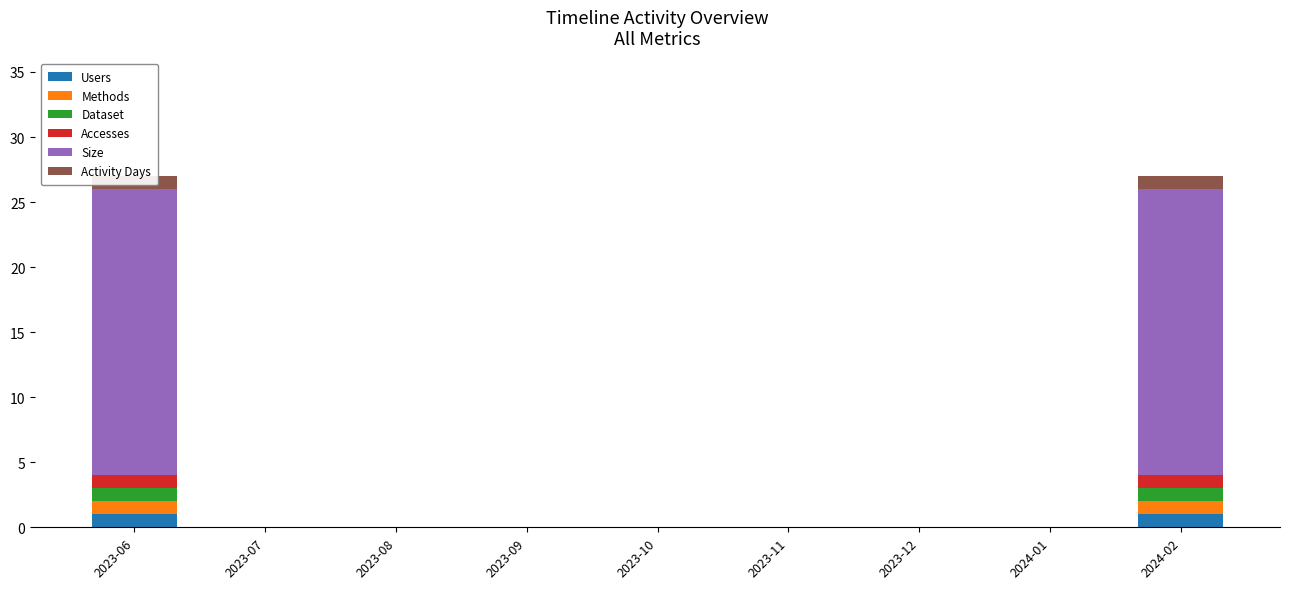

What is the label of the 9th bar from the left?

2024-02